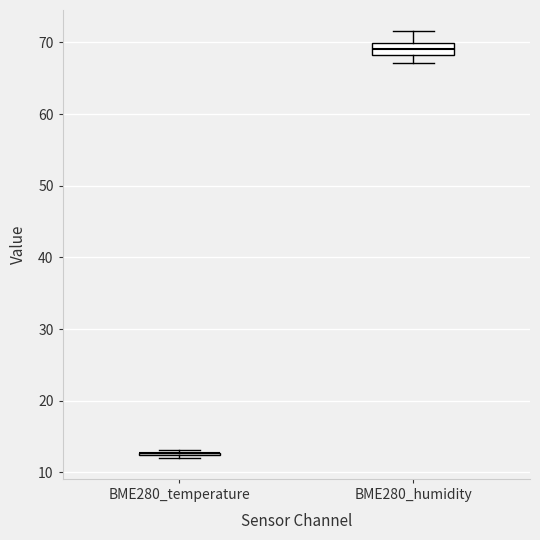

Reading left to right, read every box against the y-axis: the position of its median line, the range the box covers, and the ends of its whiskers. The values are not printed on the chart, so give them approximately, as read against the axis.

BME280_temperature: box collapsed to a line at 13, whiskers 12 to 13
BME280_humidity: median 69, box 68 to 70, whiskers 67 to 72